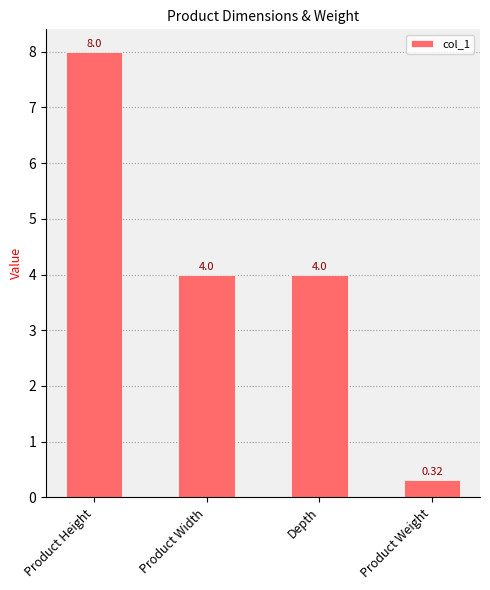

Which has a higher value, Product Width or Product Weight?

Product Width